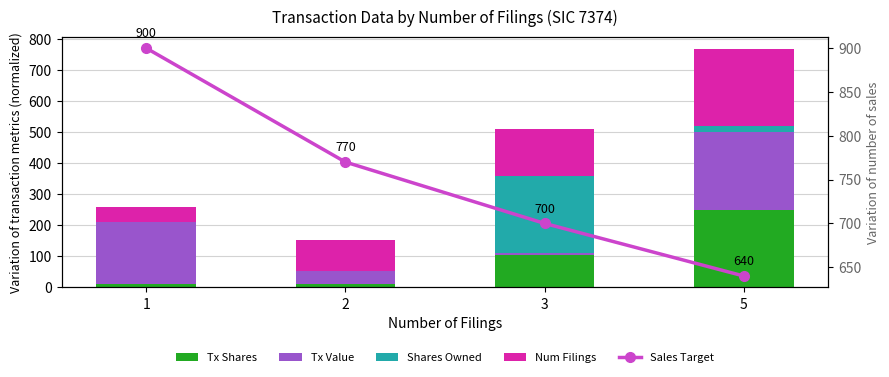

The Tx Value series shows 20.2 at 2. True or false?

False